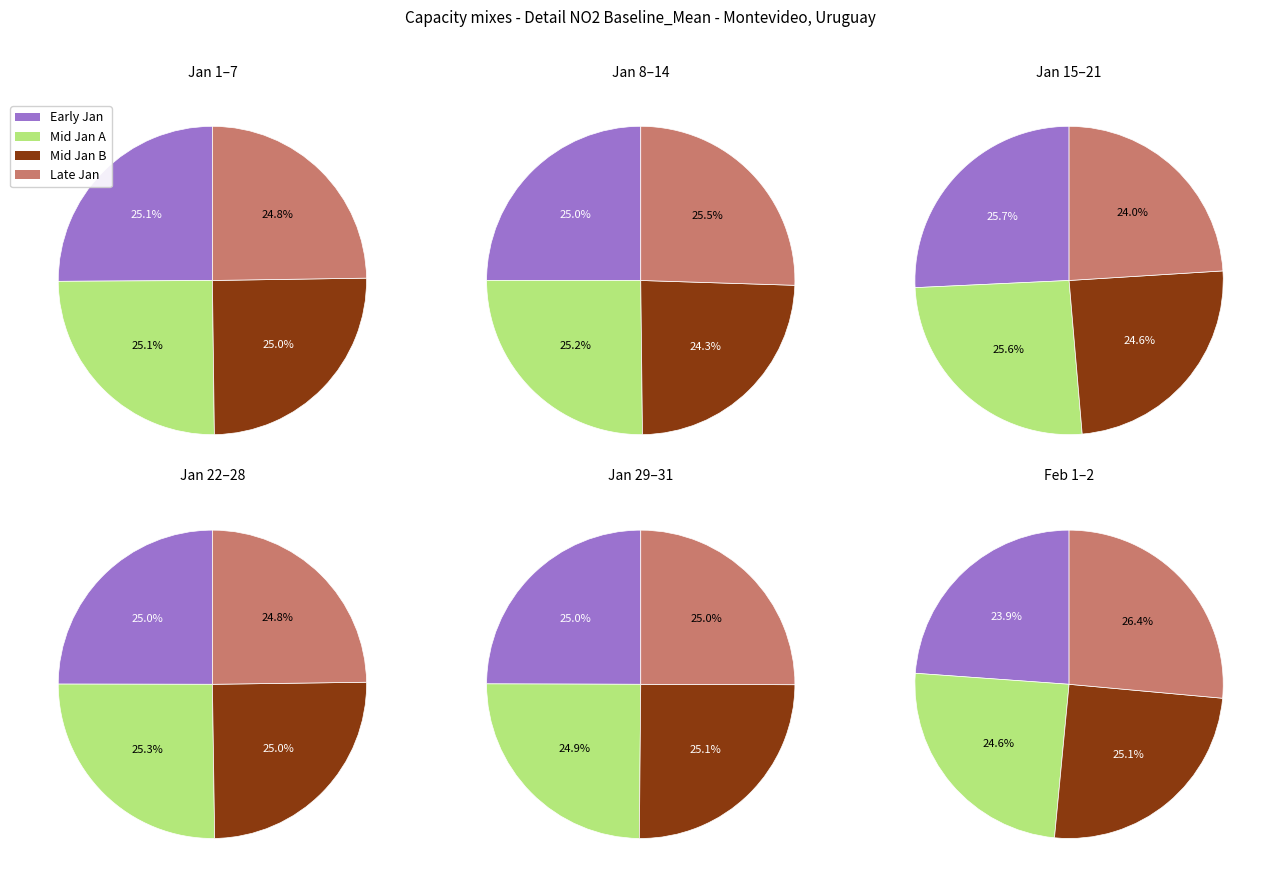

To the nearest percent, what is the difference between the largest and smallest slice percentages?

1%